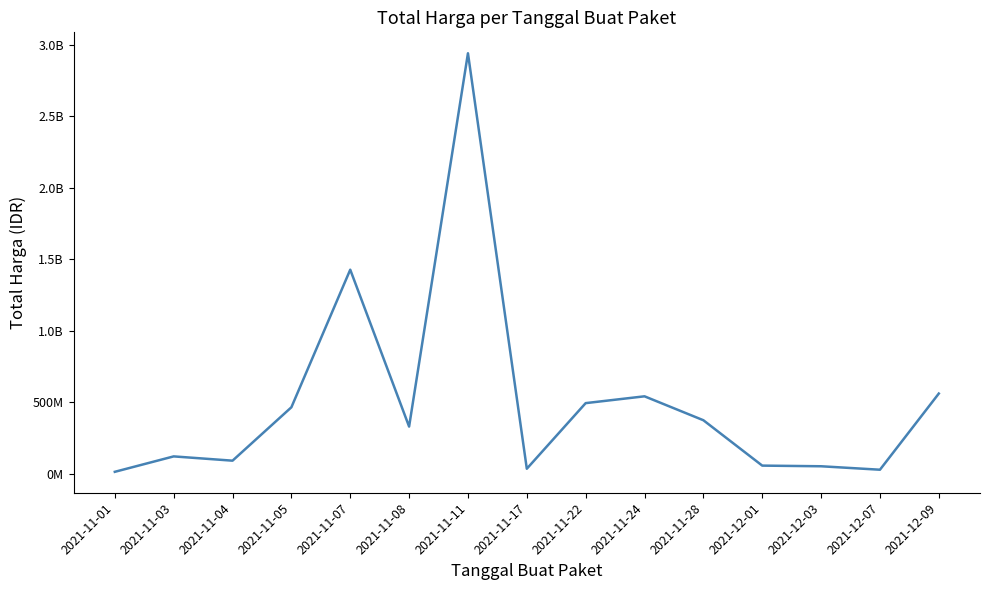

Does the chart display data point markers on the line(s)?

No